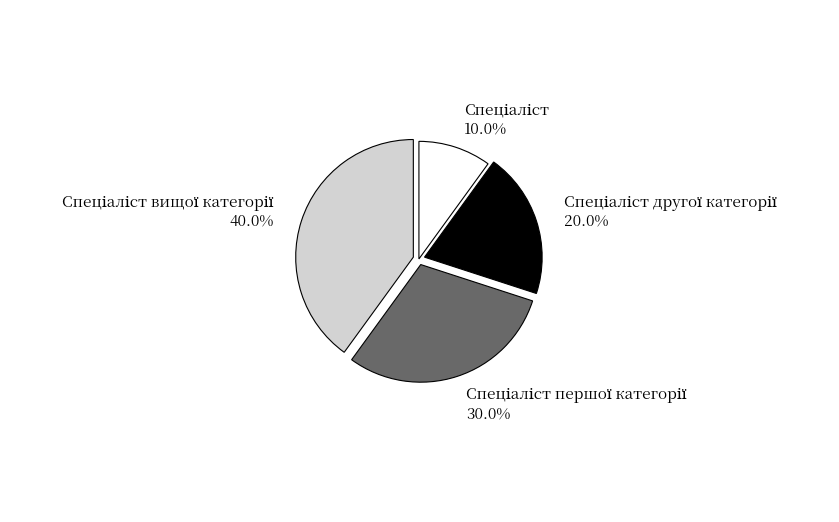

How many slices are in this pie chart?

4